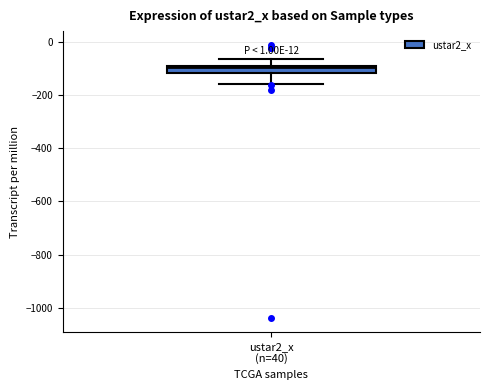

Where does the upper whisker of the box for ustar2_x (n=40) end on the y-axis? The values are not printed on the chart, so give them approximately, as read against the axis.

-60